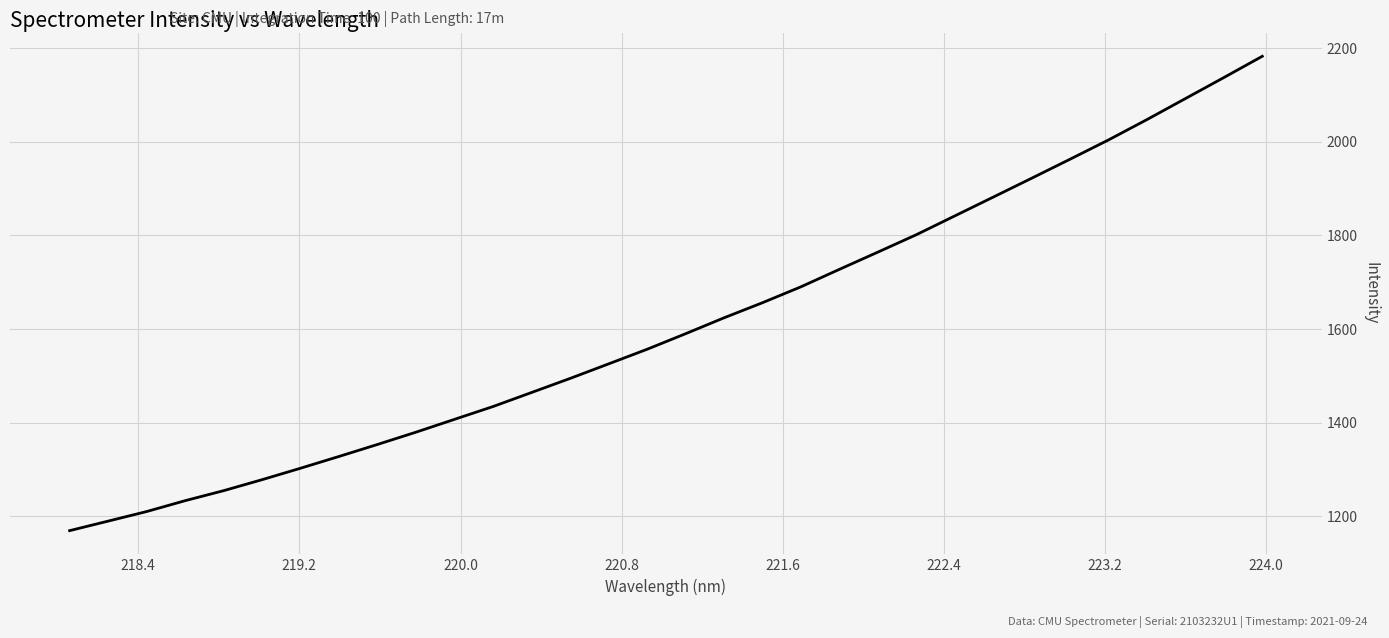

What is the smallest value displayed?

1169.4